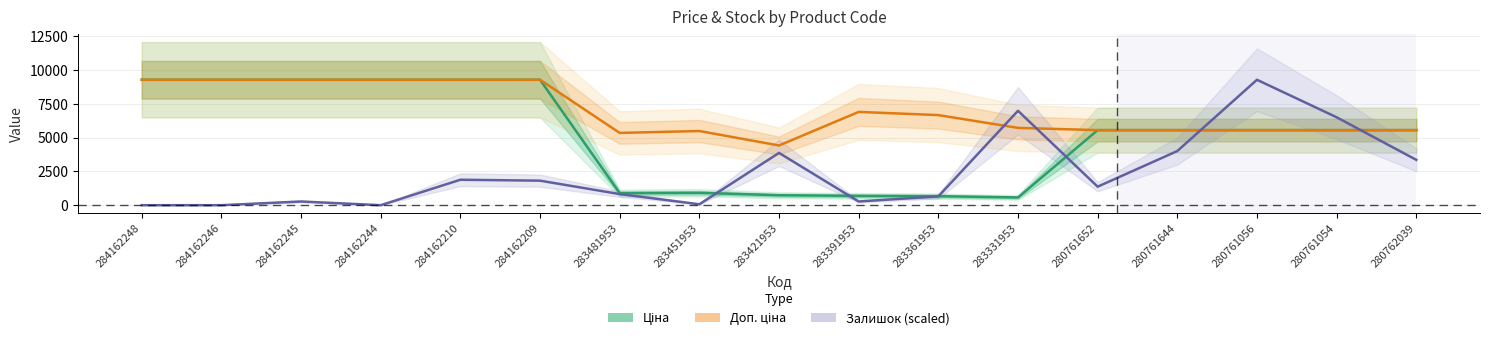

The Доп. ціна series shows 9290.5 at 284162210. True or false?

True